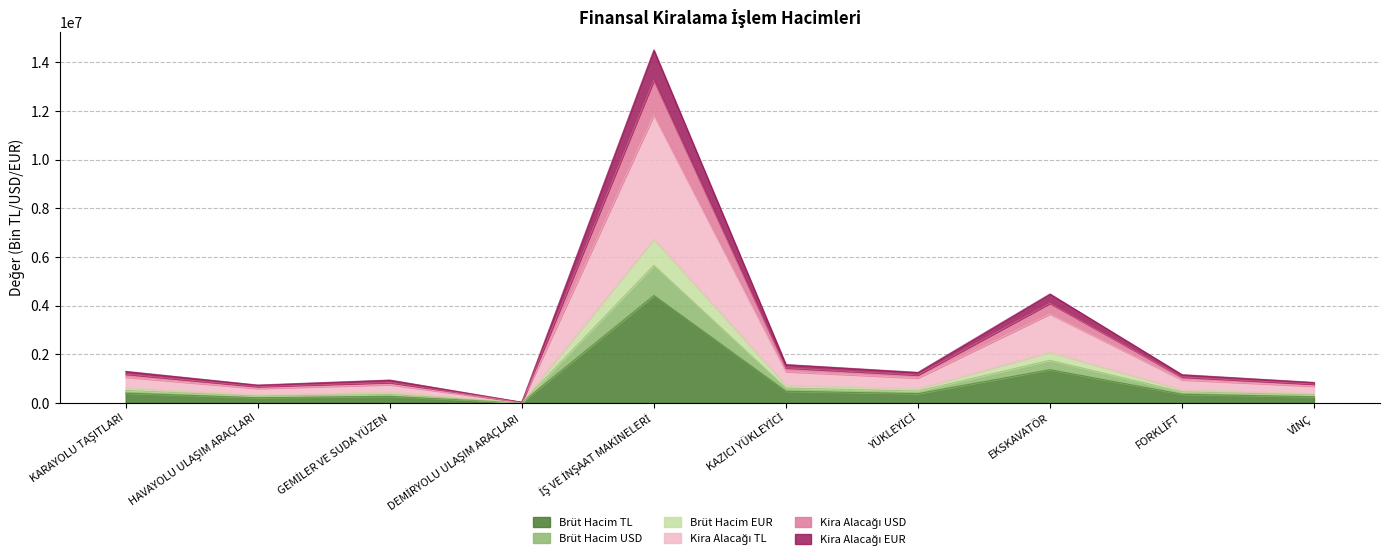

True or false: Brüt Hacim TL and Brüt Hacim USD intersect in this chart.

False